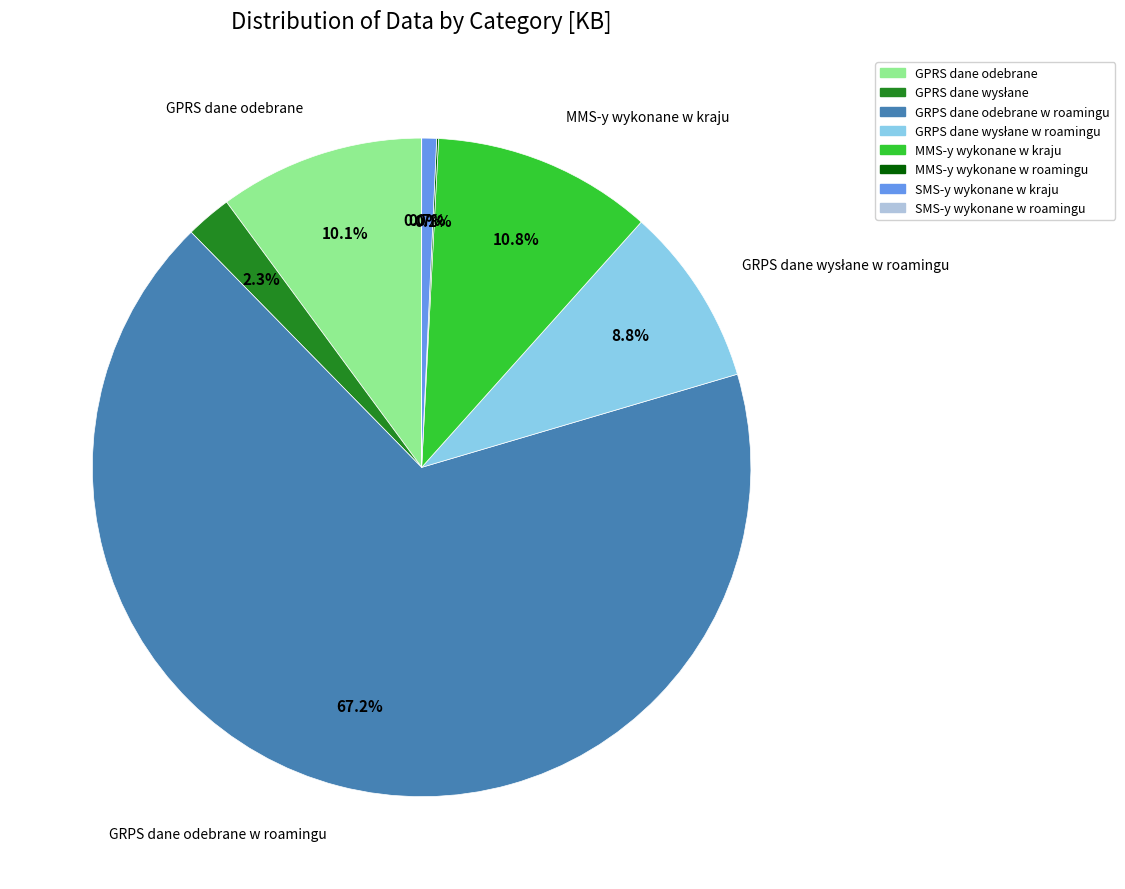

Which slice is the largest?

GRPS dane odebrane w roamingu